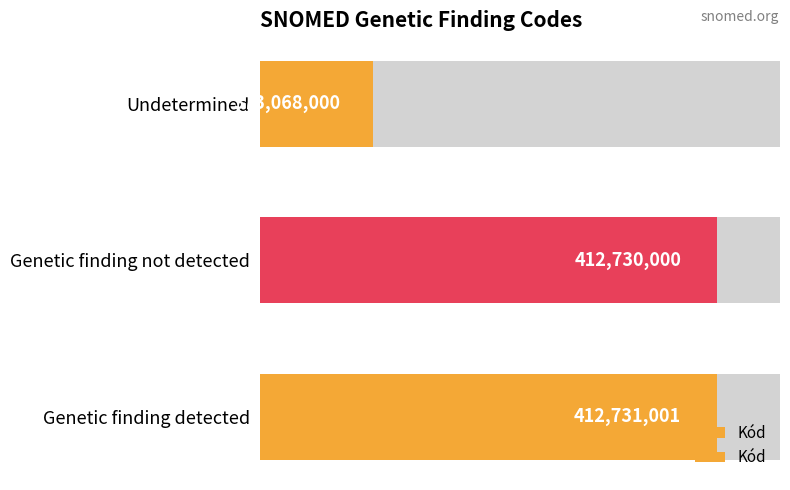

The chart shows a value of 373068000 at Undetermined. True or false?

True